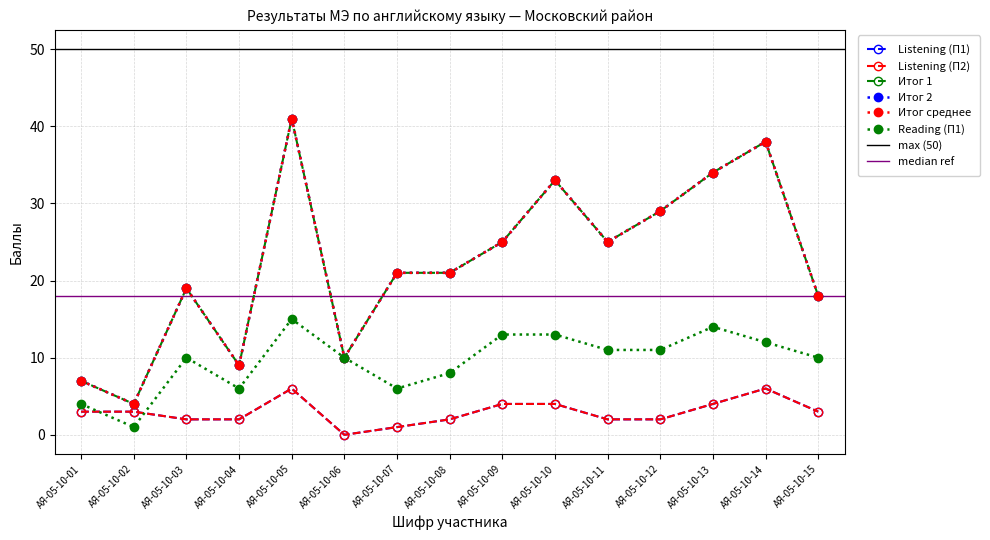

What value does the Итог среднее series have at АЯ-05-10-06, to the nearest 10?

10